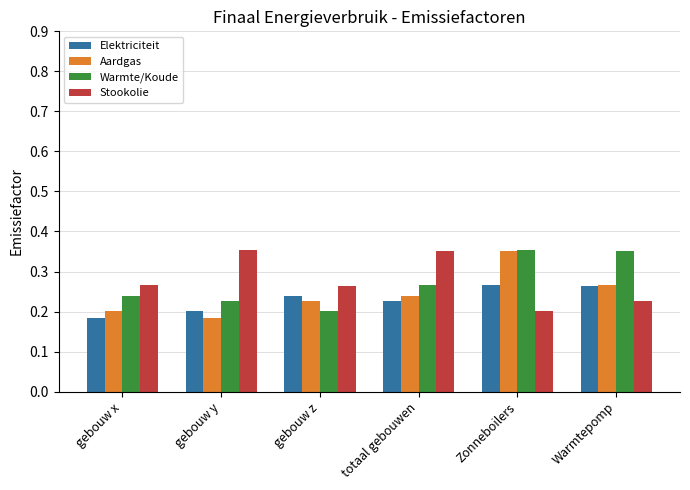

Which category has the highest value in the Aardgas series?

Zonneboilers